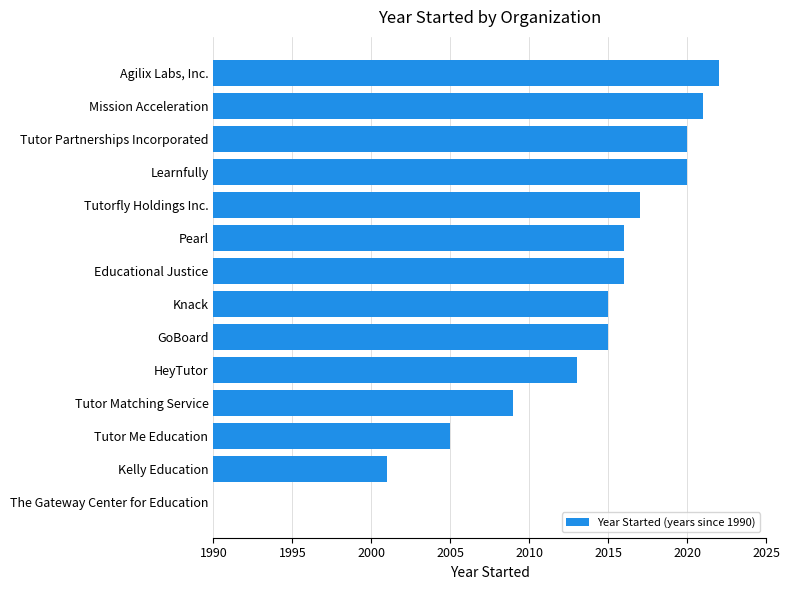

Are the bars horizontal?

Yes